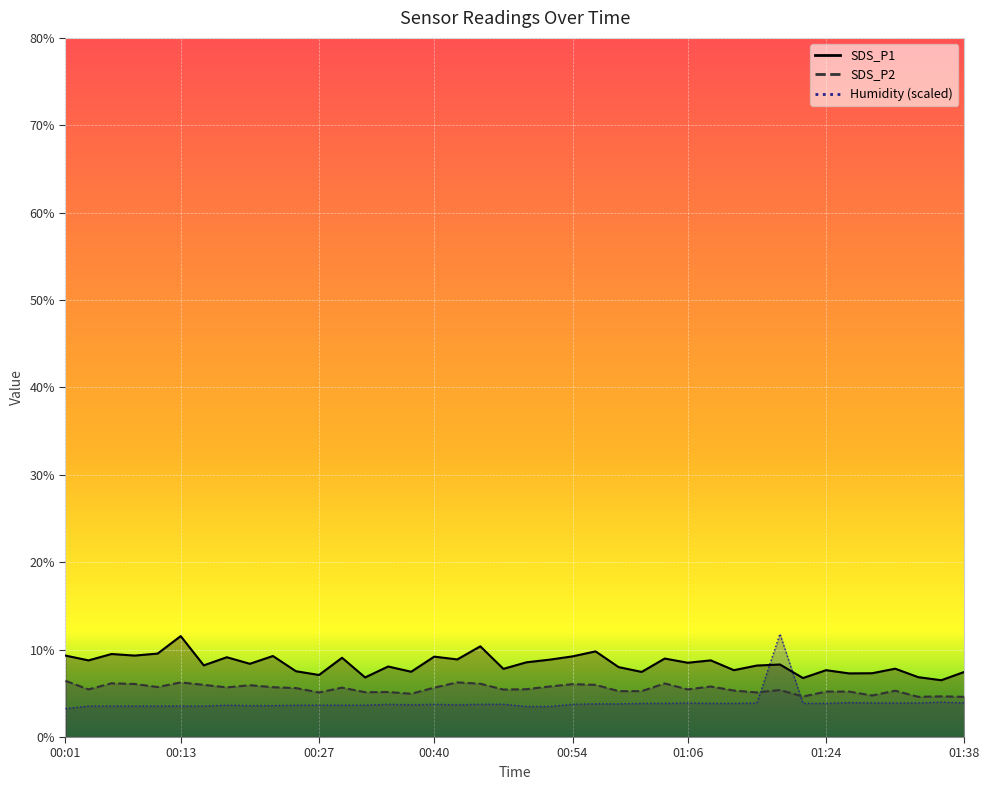

How many intersections are there between Humidity and SDS_P1?

2